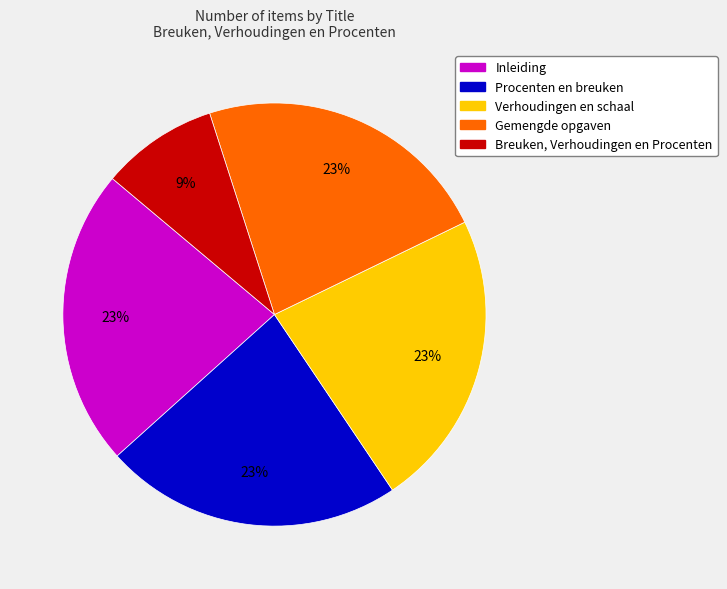

Is Gemengde opgaven the majority of the pie?

No